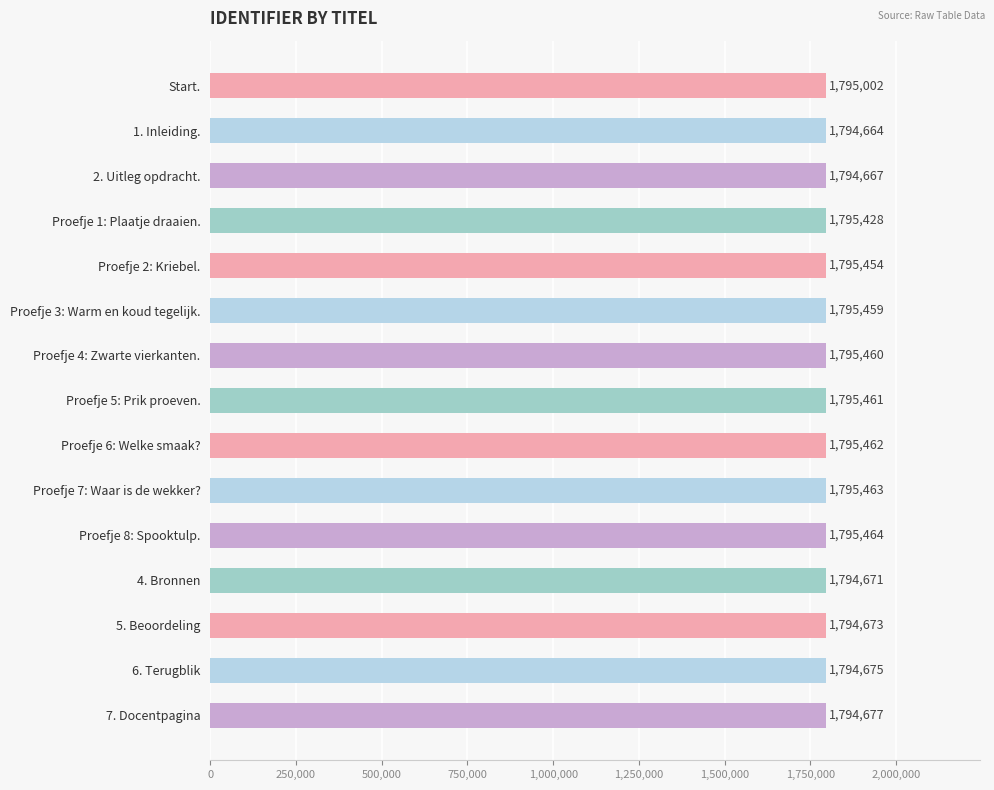

What is the greatest value displayed?

1795464